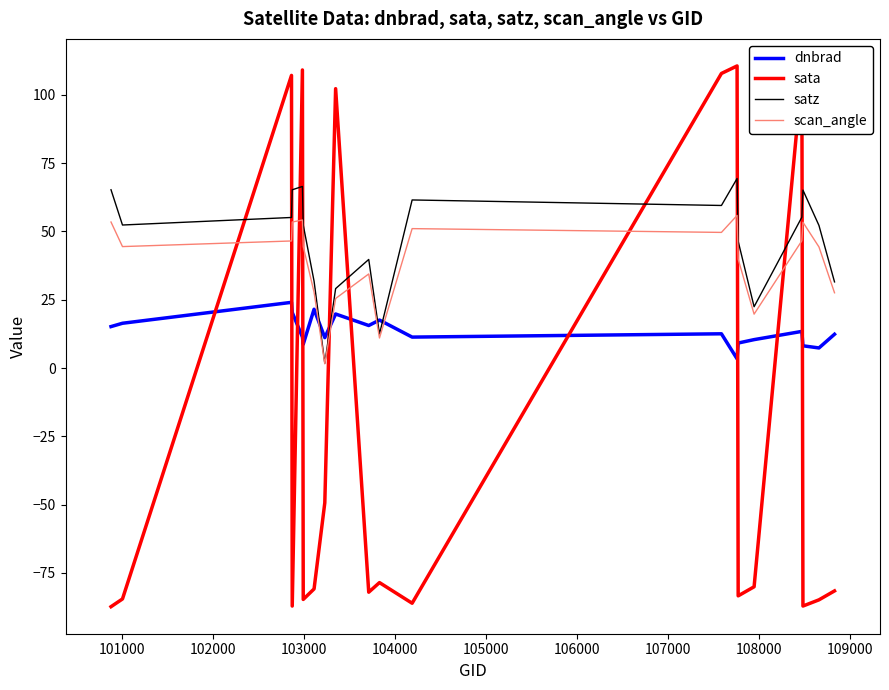

How many times do dnbrad and scan_angle cross each other?

4